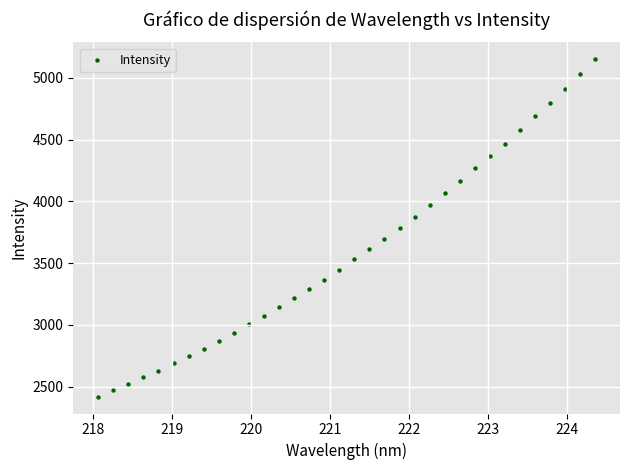

What is the range of Y values (max minus min)?

2730.1